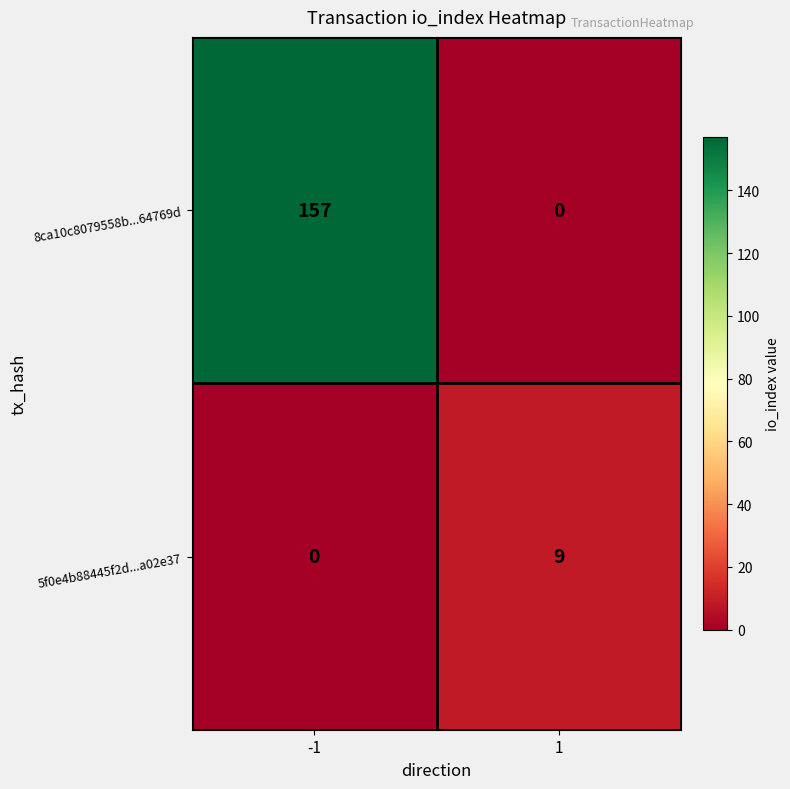

What is the approximate value of 5f0e4b88445f2d...a02e37 at 1?

9